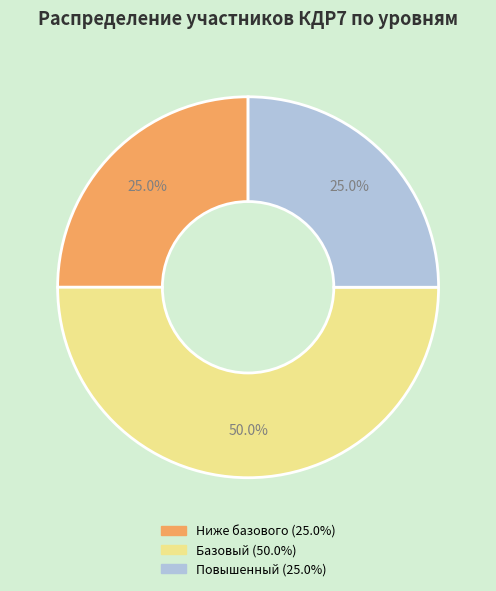

Which has a higher value, Повышенный or Базовый?

Базовый